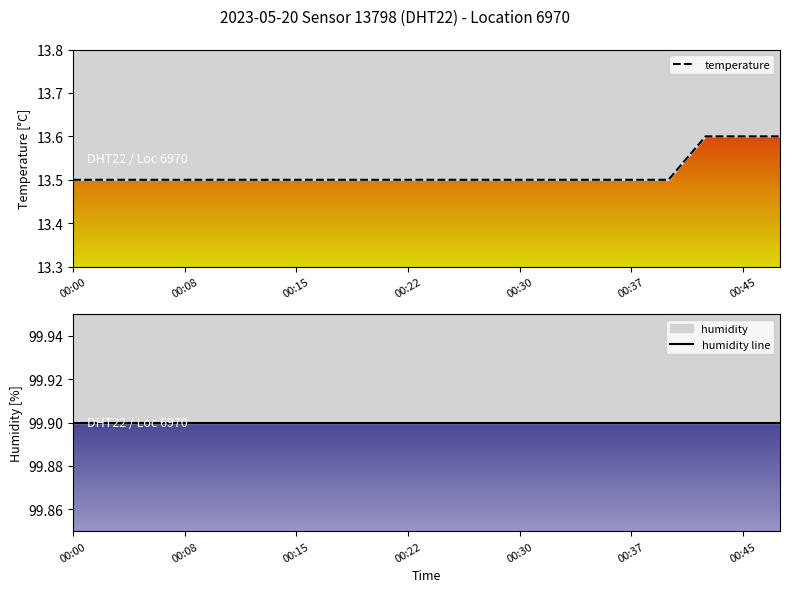

What is the difference between the second highest and minimum values?

0.1